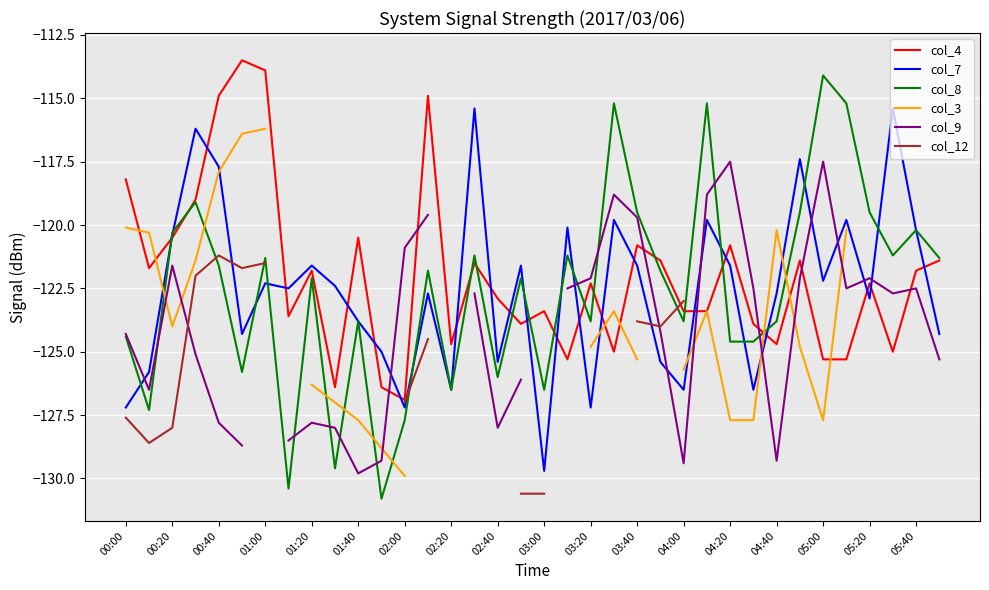

True or false: col_12 and col_3 intersect in this chart.

False